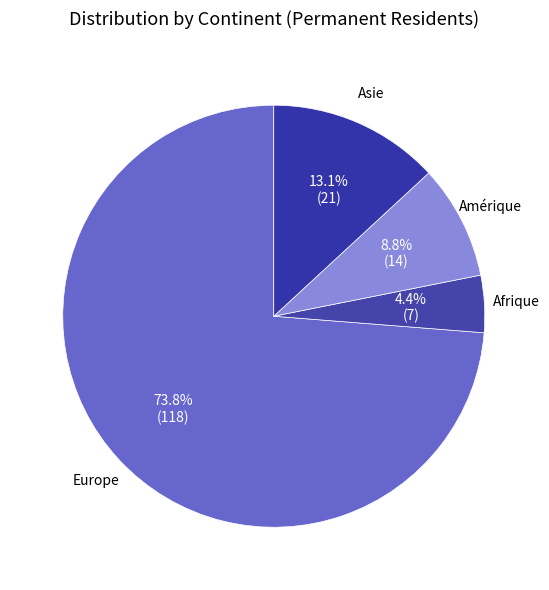

How many segments does this pie chart have?

4